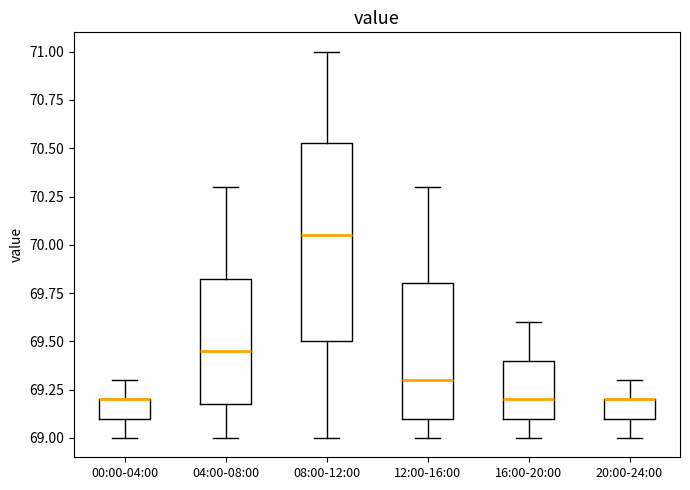

Reading left to right, transcribe this box plot: for each box, give where its median line is, the range the box spans, and where its two whiskers end, as read against the y-axis. The values are not printed on the chart, so give them approximately, as read against the axis.

00:00-04:00: median 69.20 (drawn on the box's upper edge), box 69.10 to 69.20, whiskers 69.00 to 69.30
04:00-08:00: median 69.45, box 69.20 to 69.85, whiskers 69.00 to 70.30
08:00-12:00: median 70.05, box 69.50 to 70.55, whiskers 69.00 to 71.00
12:00-16:00: median 69.30, box 69.10 to 69.80, whiskers 69.00 to 70.30
16:00-20:00: median 69.20, box 69.10 to 69.40, whiskers 69.00 to 69.60
20:00-24:00: median 69.20 (drawn on the box's upper edge), box 69.10 to 69.20, whiskers 69.00 to 69.30